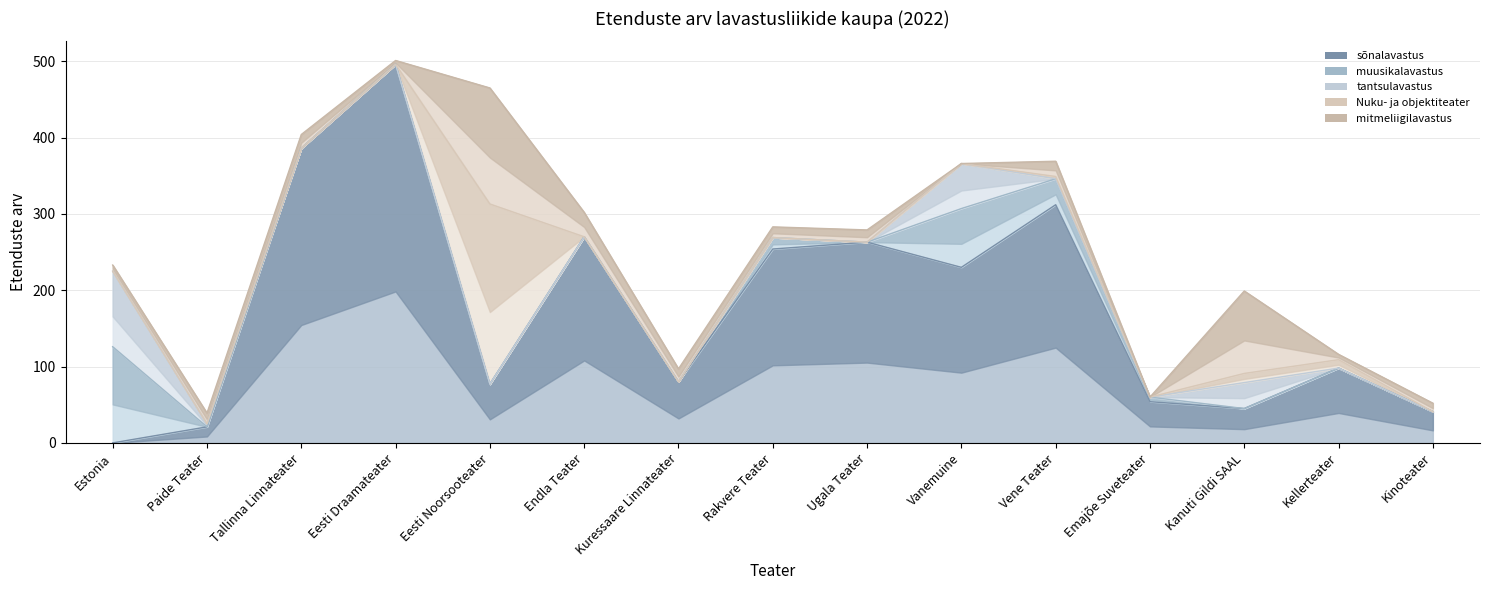

True or false: tantsulavastus has more than 2 points higher than both neighbors.

False